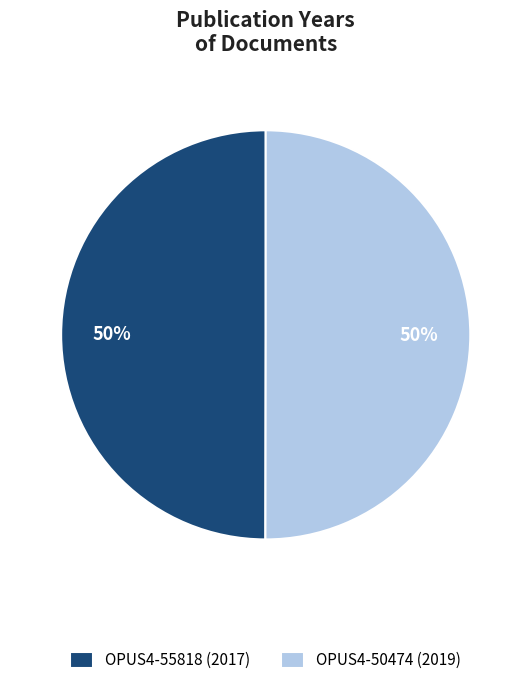

True or false: OPUS4-50474 accounts for 50% of the total.

True